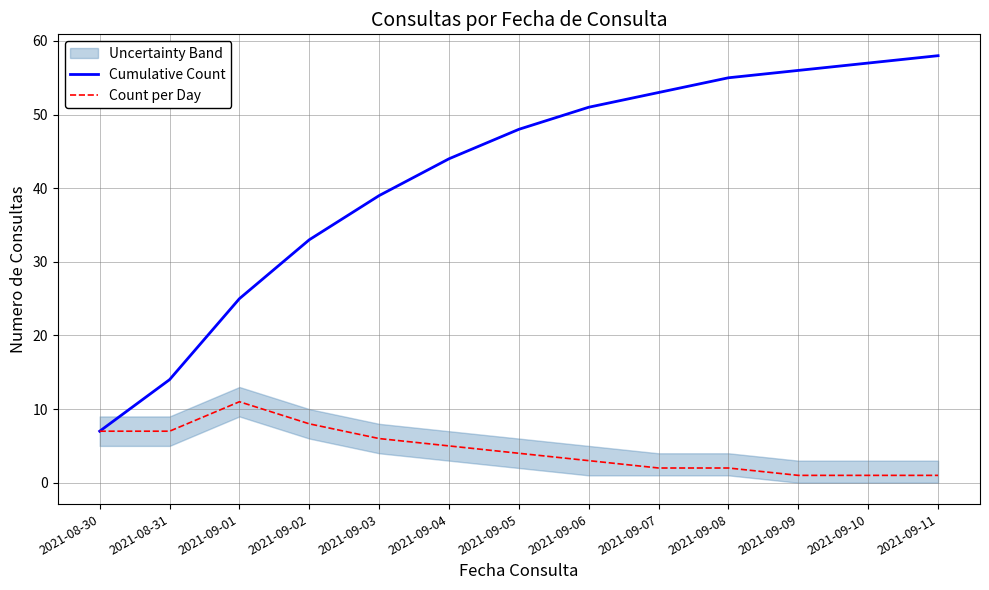

At 2021-09-09, list the series in order from largest to smallest.

Cumulative Count, Count per Day